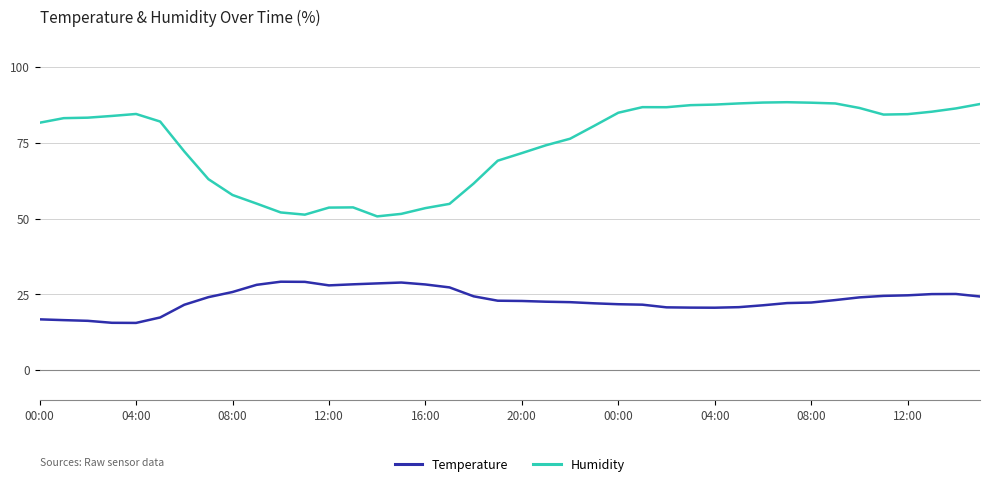

At how many categories does at least one series exceed 60?

30